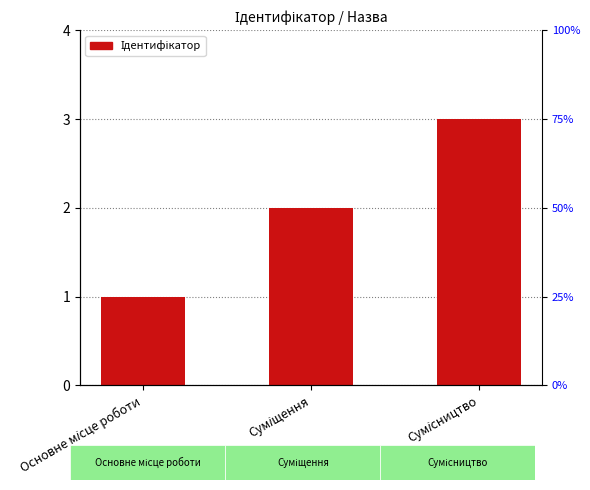

How many values are below 2?

1